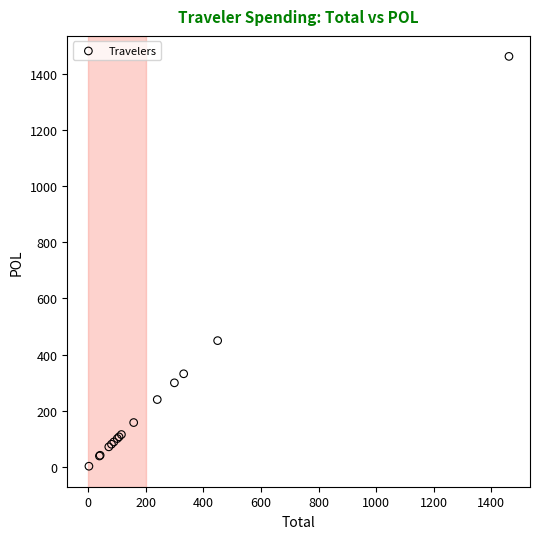

What Y value in the scatter plot is closest to 731?

449.5